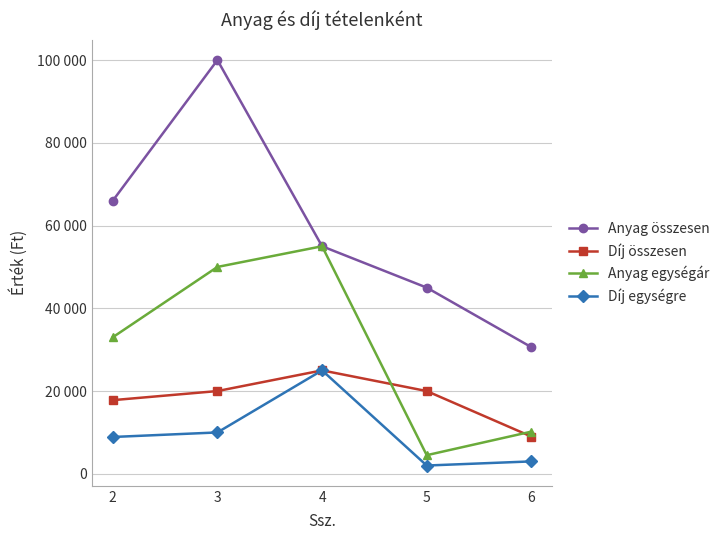

Which category has the highest value in the Díj egységre series?

4